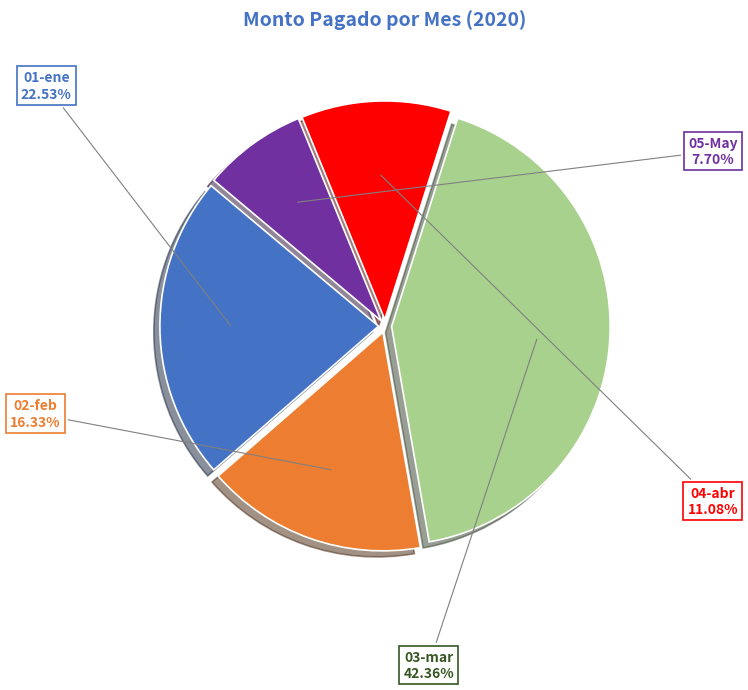

Does any single category account for the majority?

No